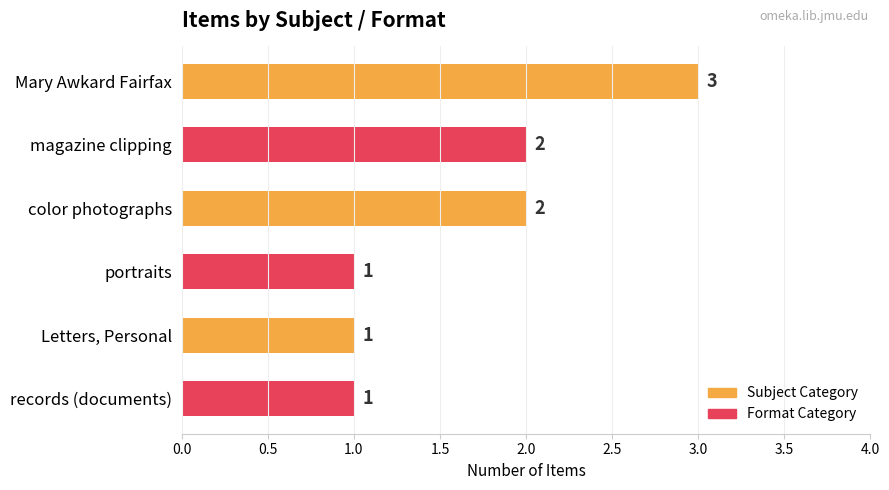

The chart shows a value of 2 at records (documents). True or false?

False